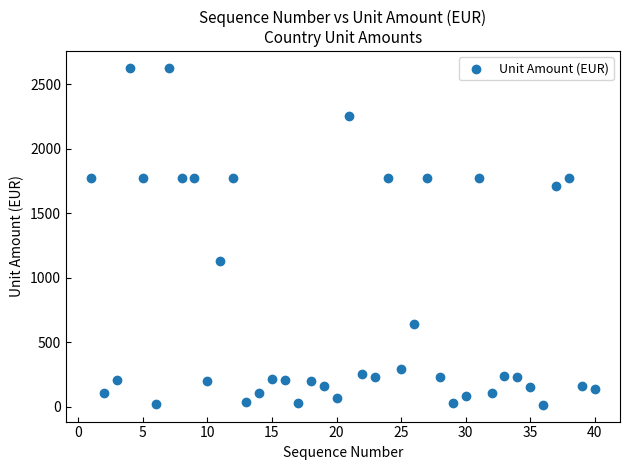

What Y value in the scatter plot is closest to 1321?

1128